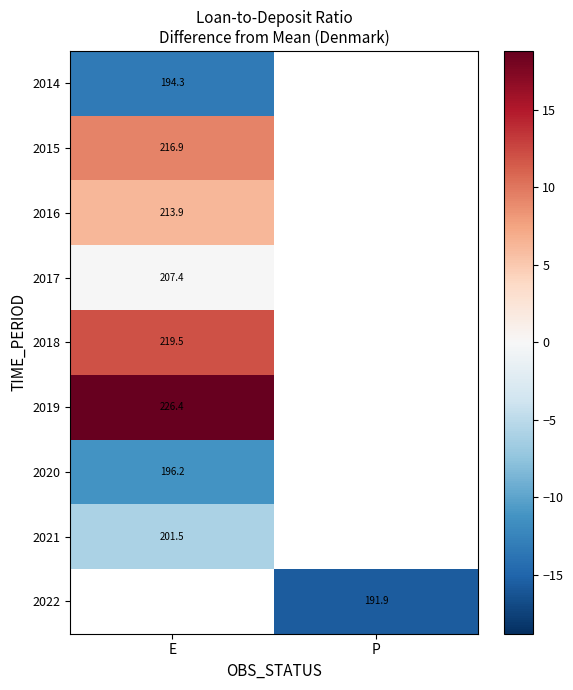

At which label does 2016 reach its minimum?

E